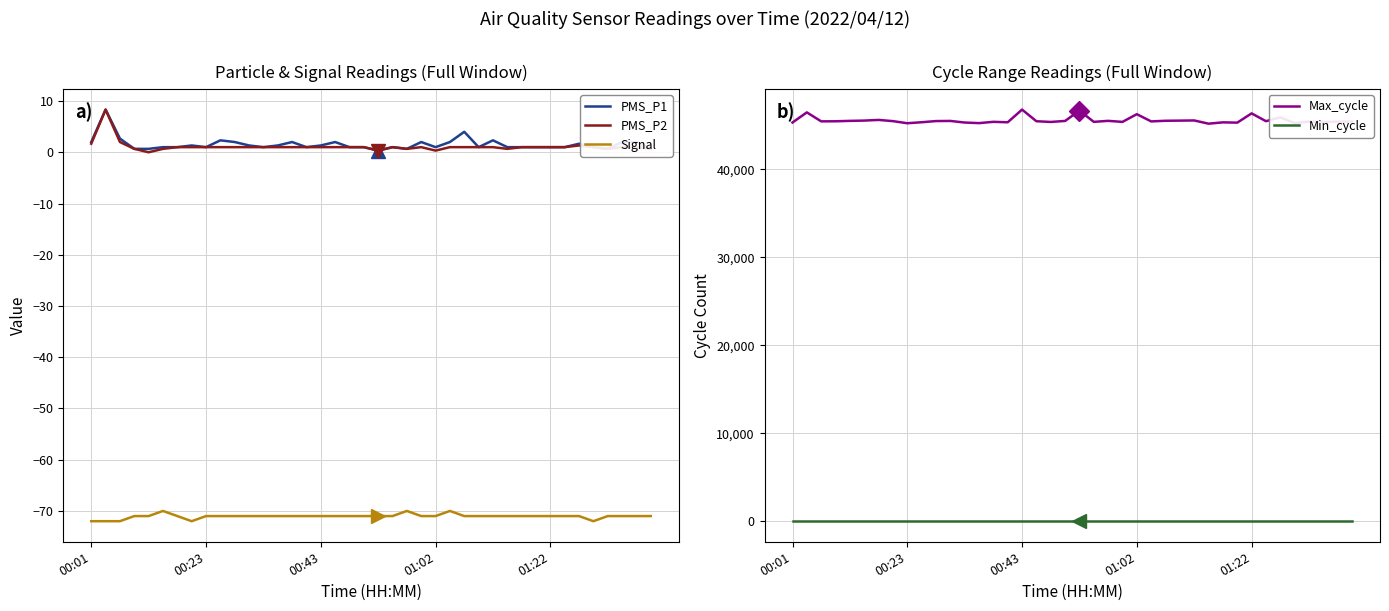

True or false: Signal has a value of -101.2 at 38.

False